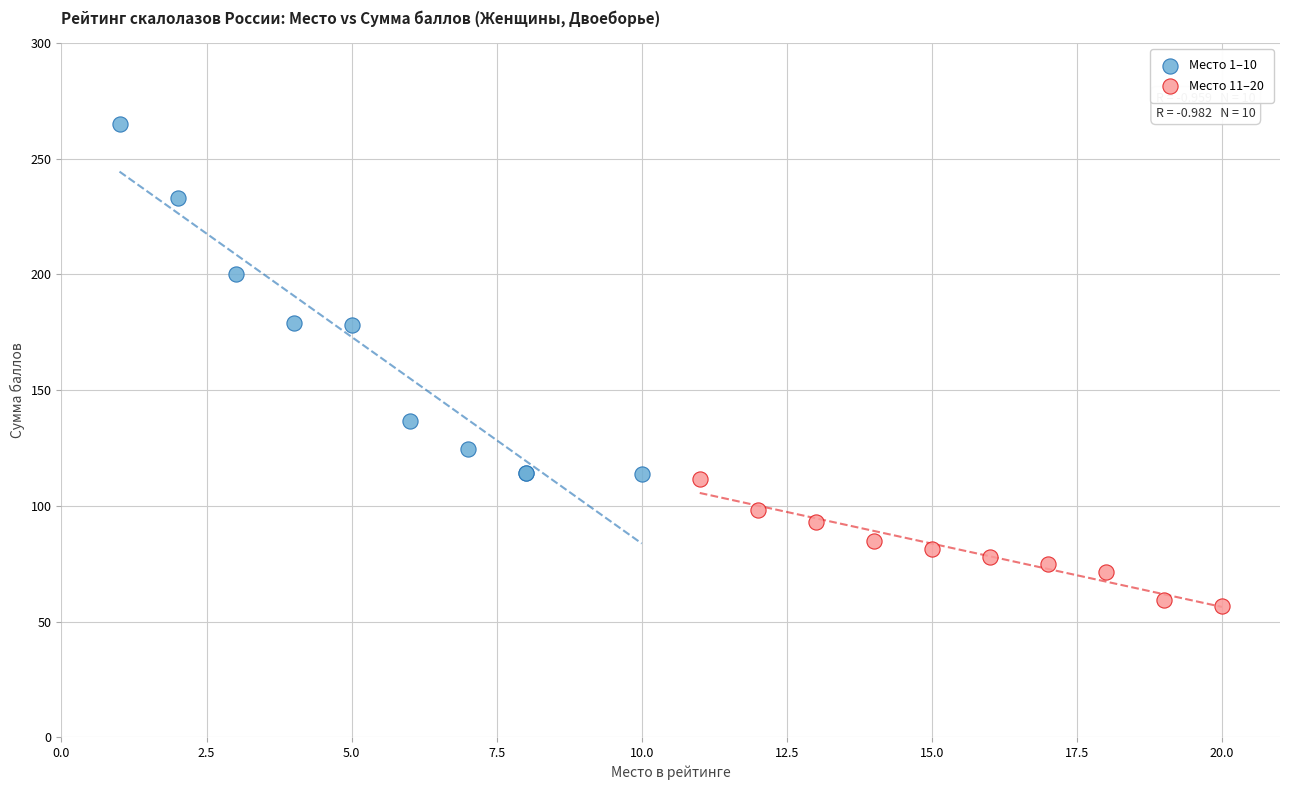

Which series contains the lowest Y value?

Место 11–20